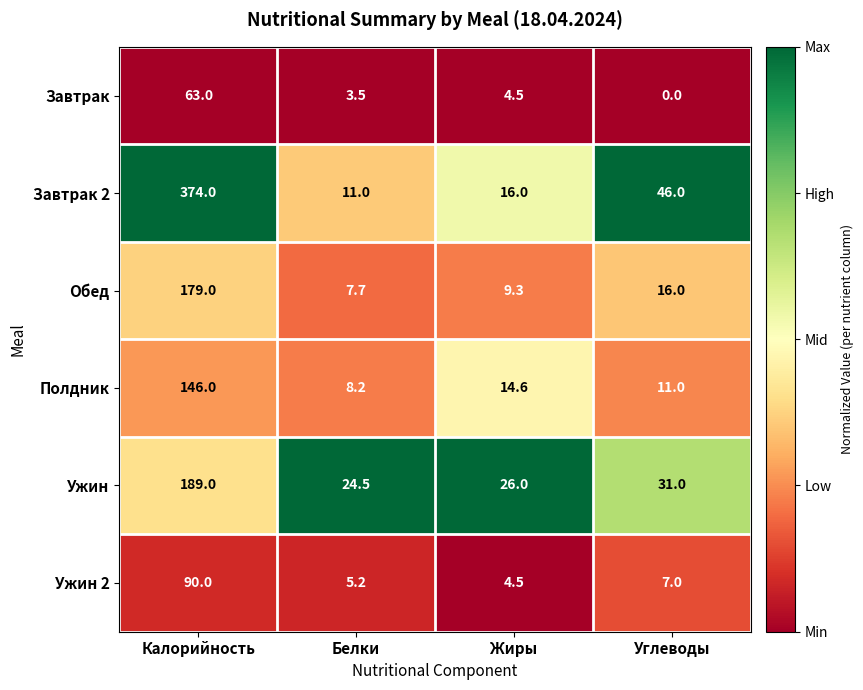

Where does the Завтрак series first go above 4?

Калорийность